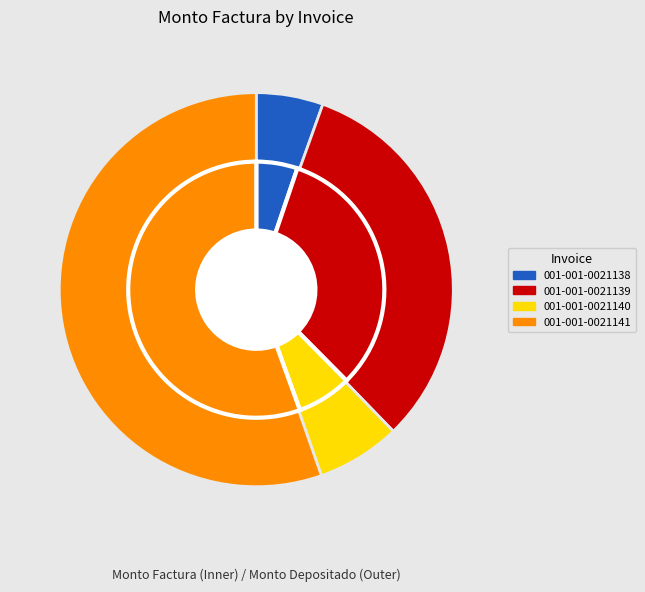

True or false: 001-001-0021138 accounts for 5% of the total.

True